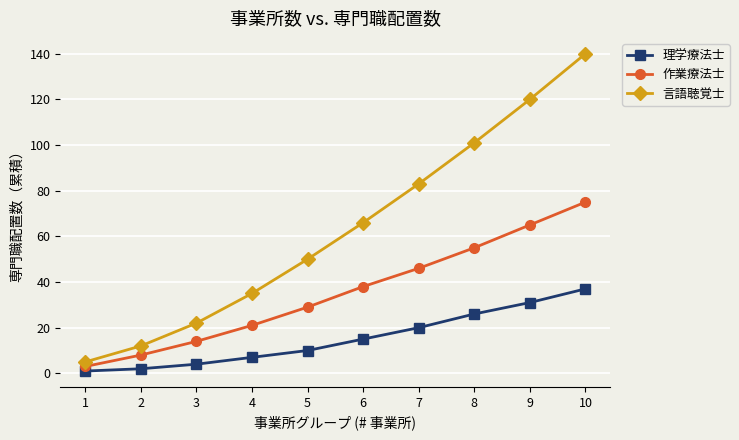

At 4, list the series in order from smallest to largest.

理学療法士, 作業療法士, 言語聴覚士